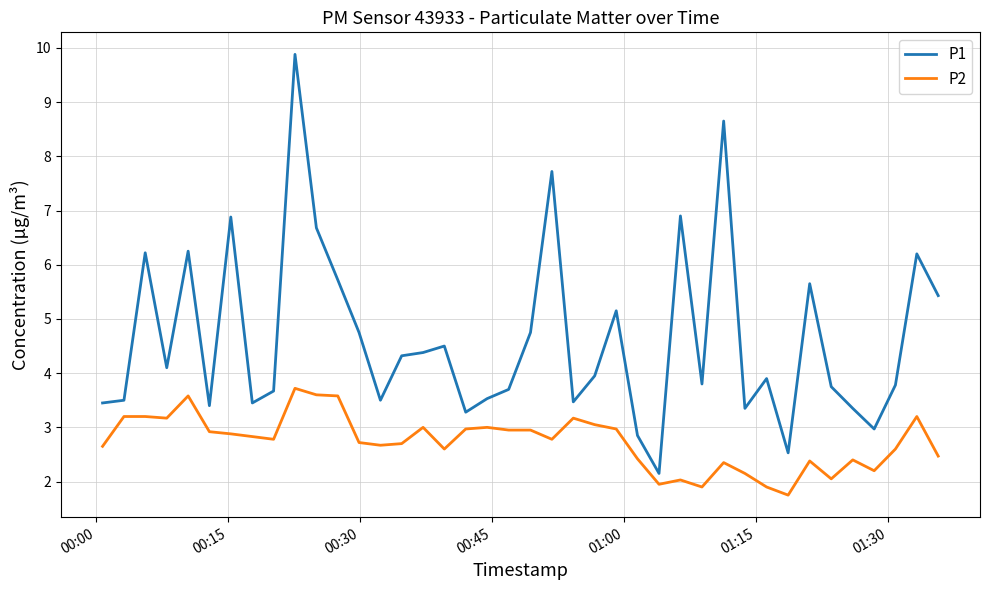

True or false: P2 and P1 intersect in this chart.

False